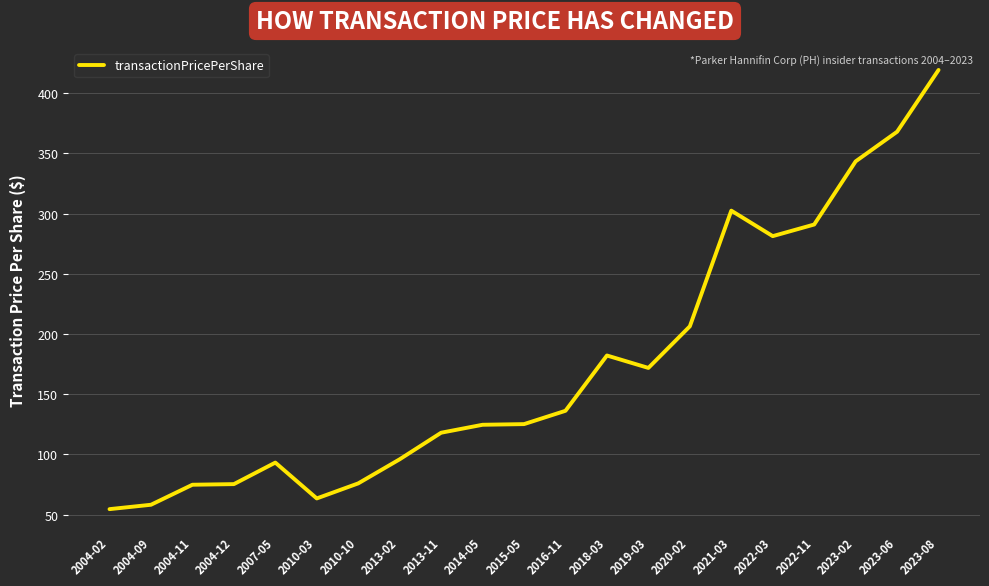

What is the sum of the values at 2013-11 and 2010-03?

181.4